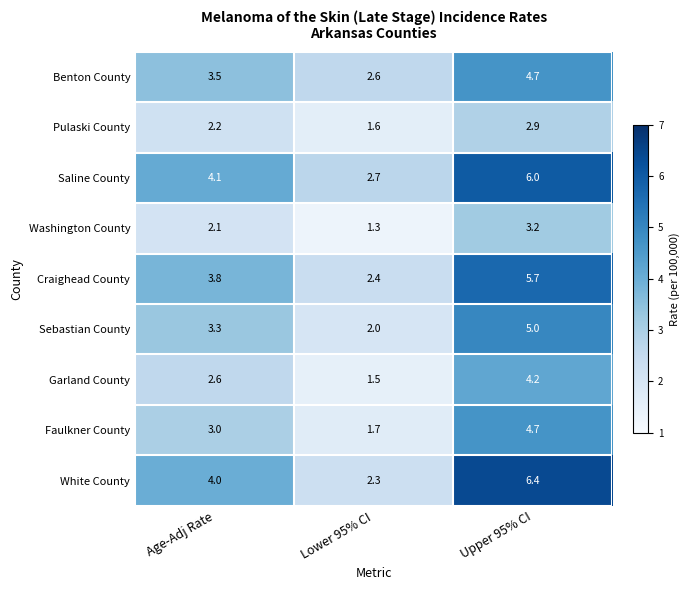

What is the sum of all Pulaski County values?

6.7